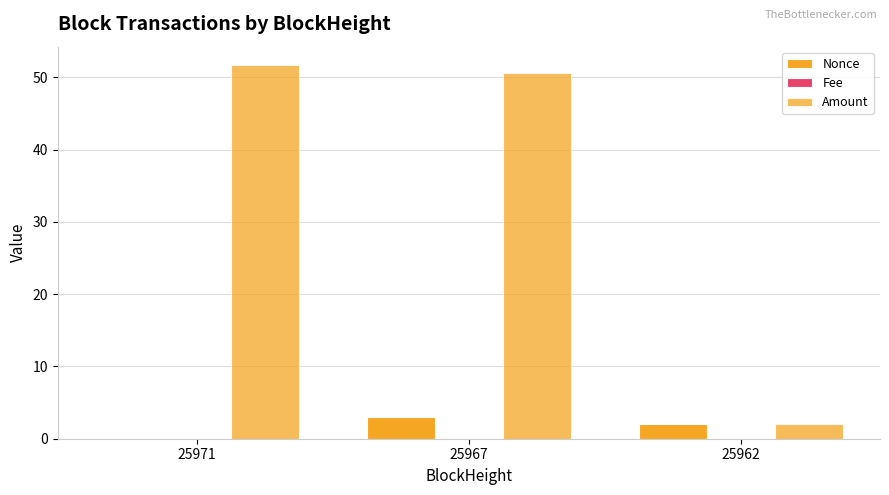

How many Nonce values are between 0 and 3?

3